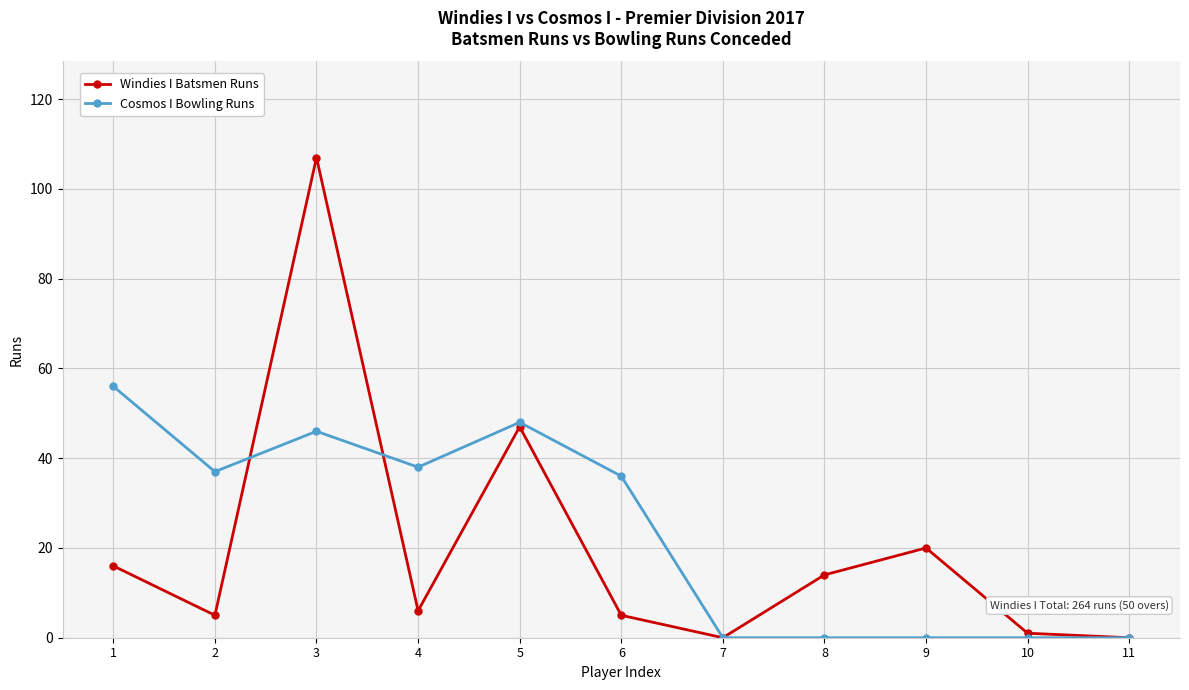

At how many categories does at least one series exceed 2?

8